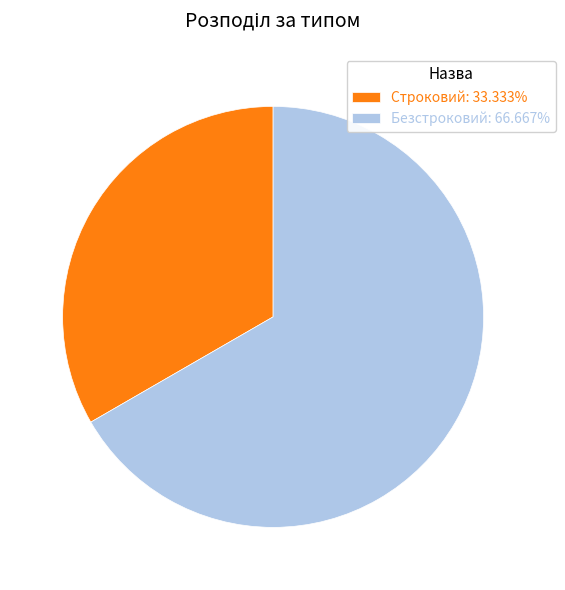

Rank the categories by value from highest to lowest.

Безстроковий, Строковий